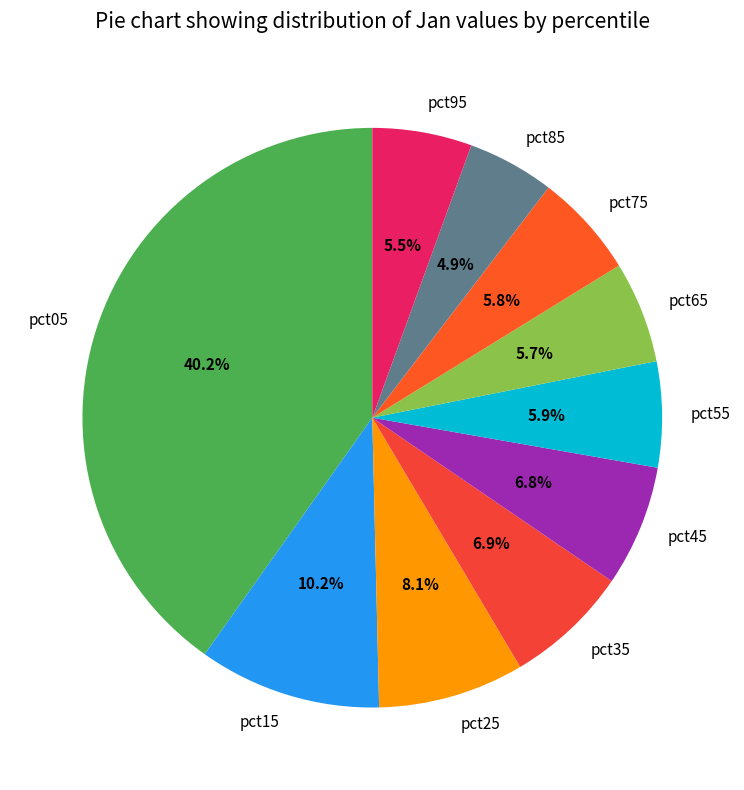

The pct25 slice represents 20% of the pie. True or false?

False